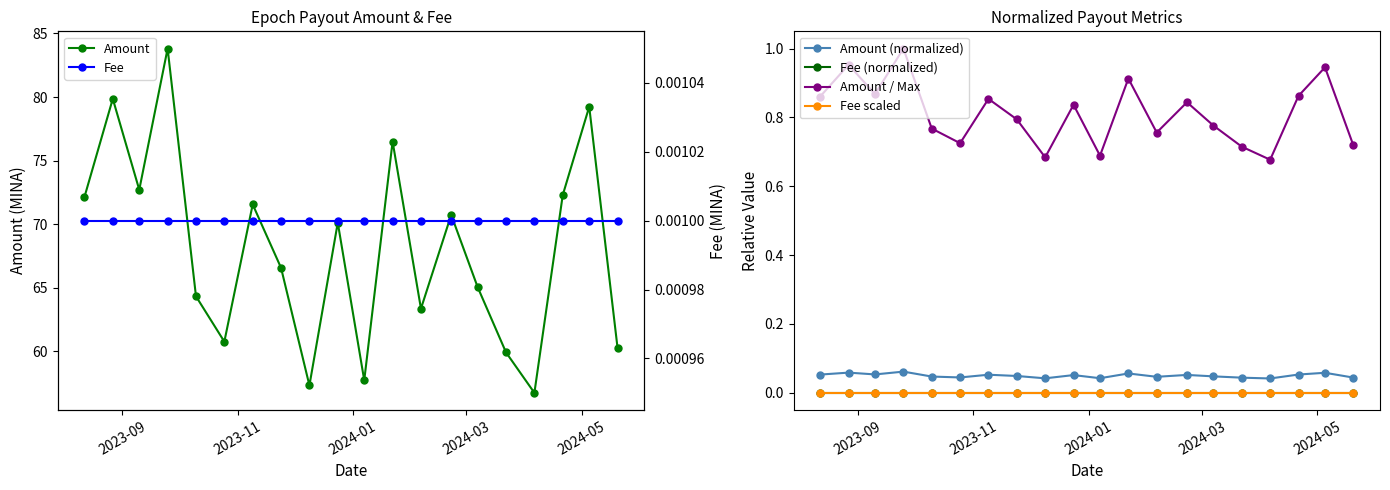

What are all the series names shown in the legend?

Amount, Amount (normalized), Fee (normalized), Amount / Max, Fee scaled, Fee